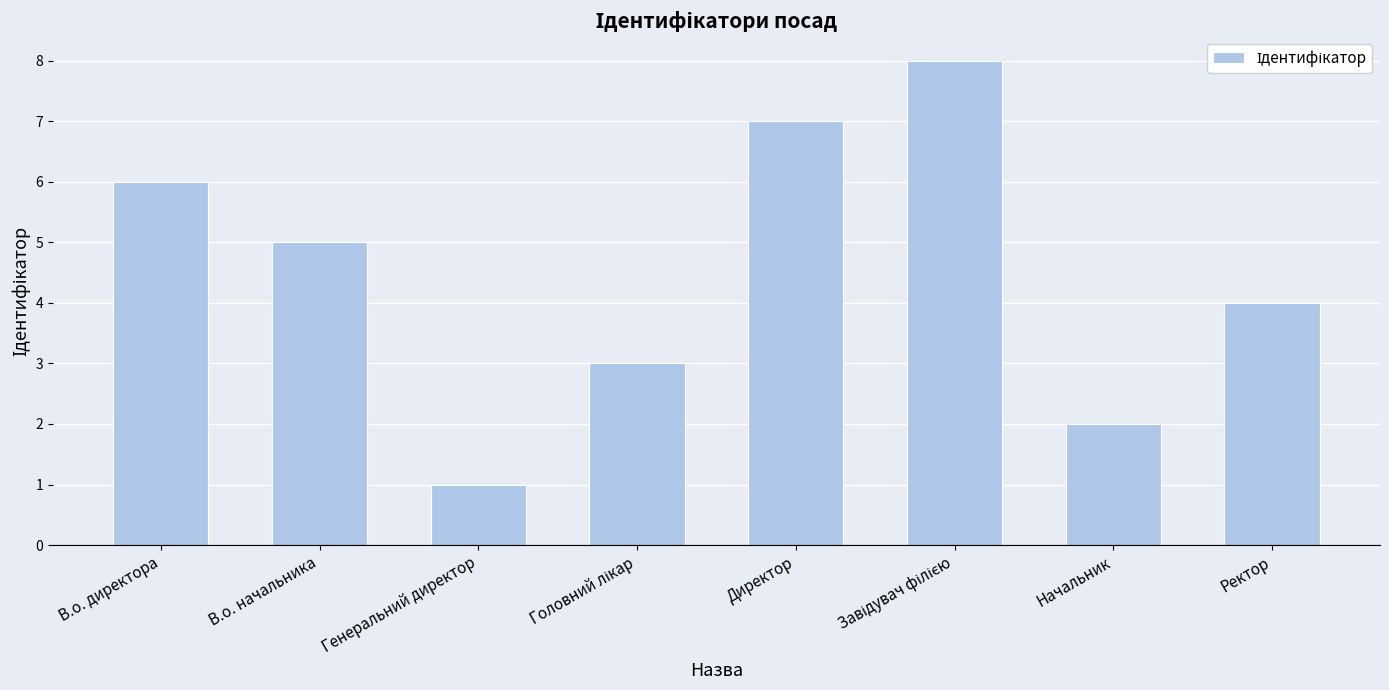

Are the bars grouped side by side (vs. stacked)?

No